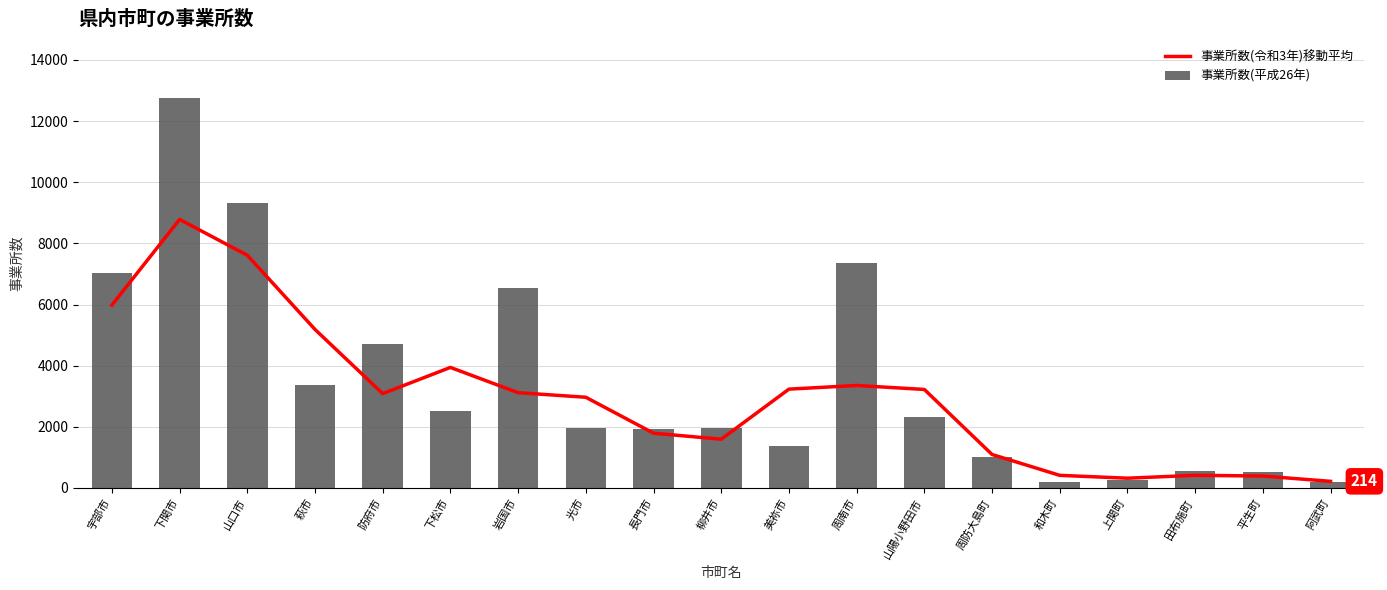

What is the difference between the 事業所数(令和3年)移動平均 values at 田布施町 and 平生町?

24.3